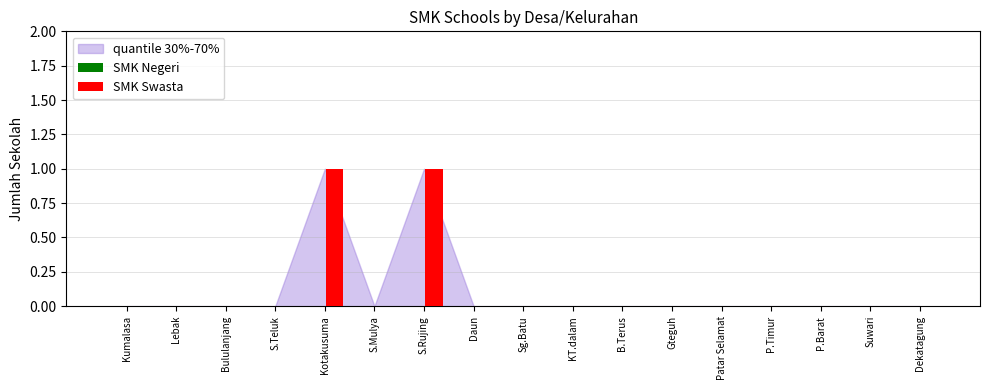

Is it true that the value at Kumalasa is 0?

True